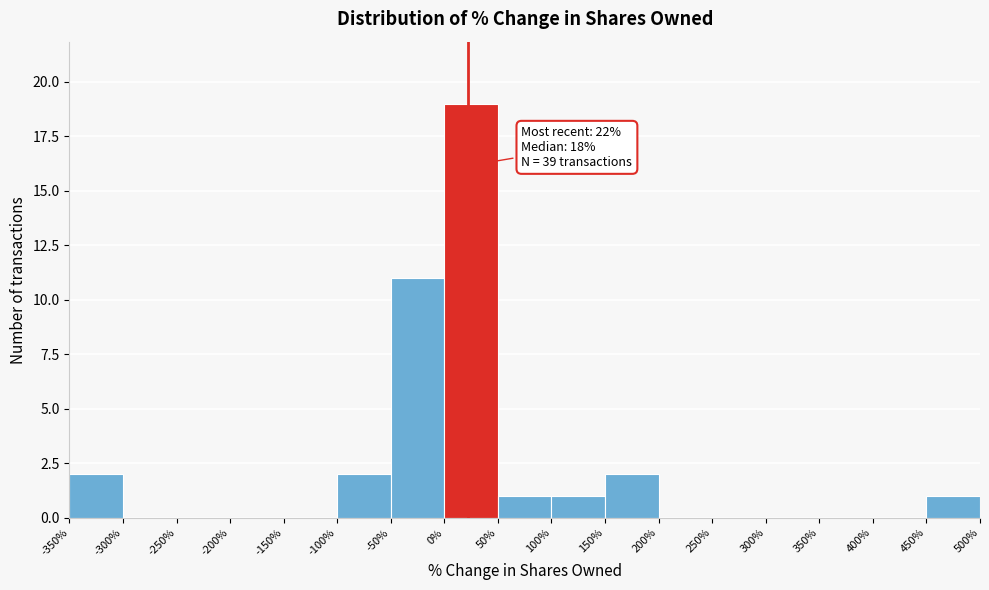

Which range on the x-axis has the tallest bar?

0% to 50%